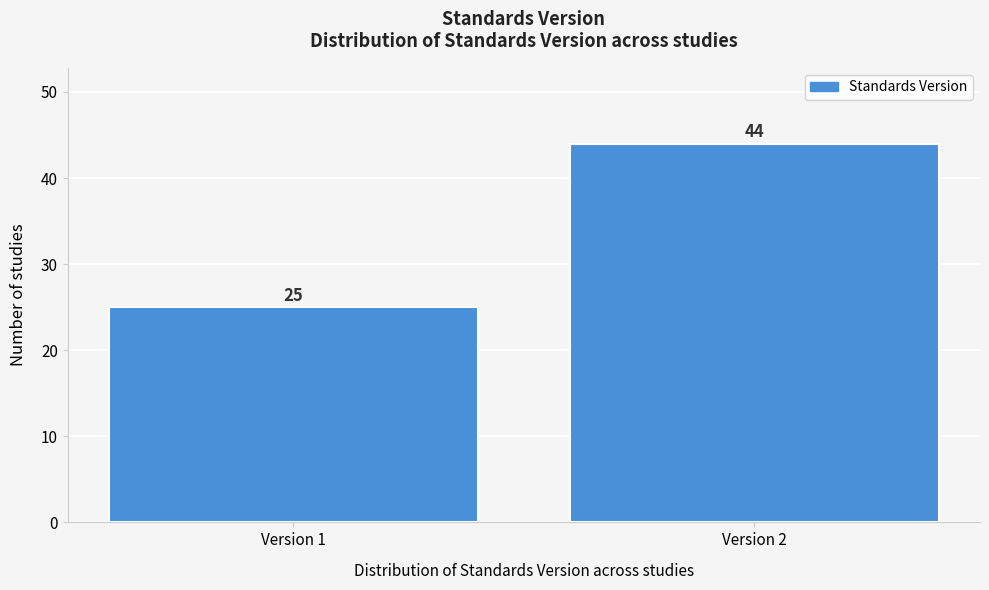

Reading left to right, extract all data points from this chart.

Version 1=25	Version 2=44